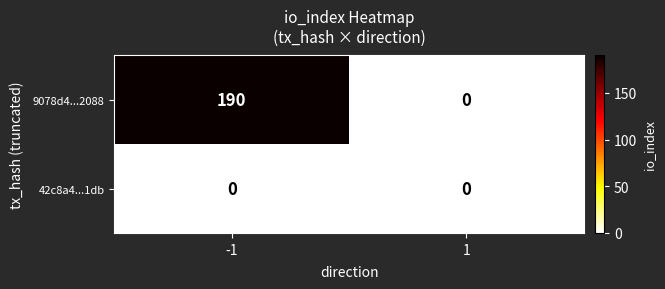

Reading left to right, what are all the values shown in this chart?

9078d4...2088: 190	0
42c8a4...1db: 0	0